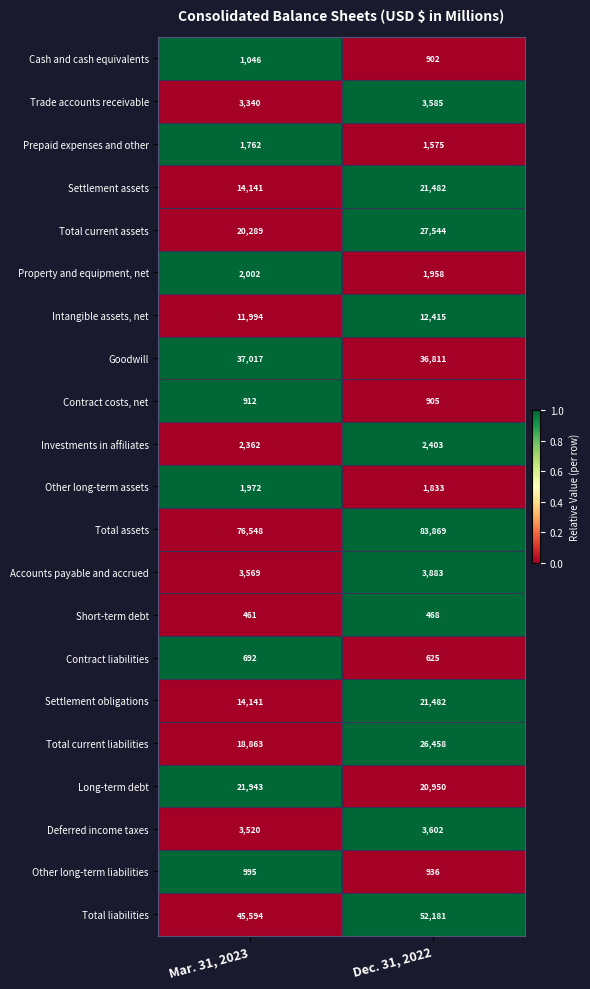

What is the difference between the Total assets values at Mar. 31, 2023 and Dec. 31, 2022?

7321